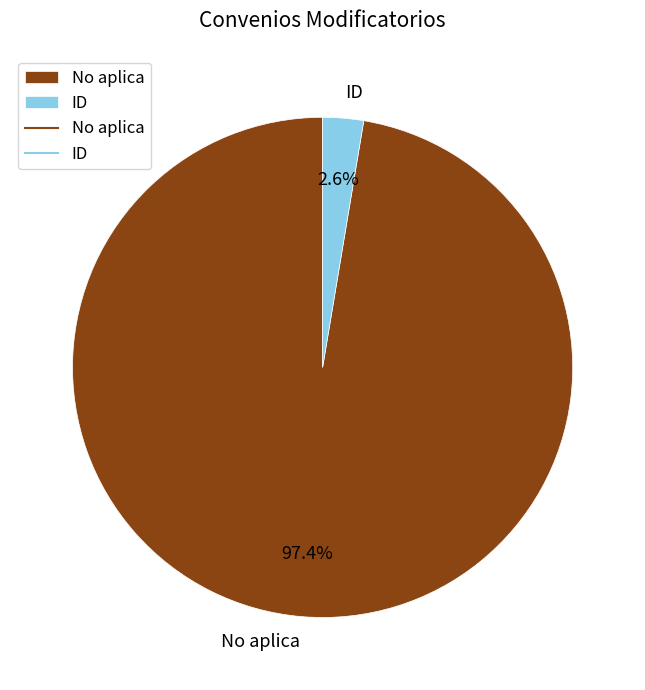

To the nearest percent, what is the combined percentage of No aplica and ID?

100%